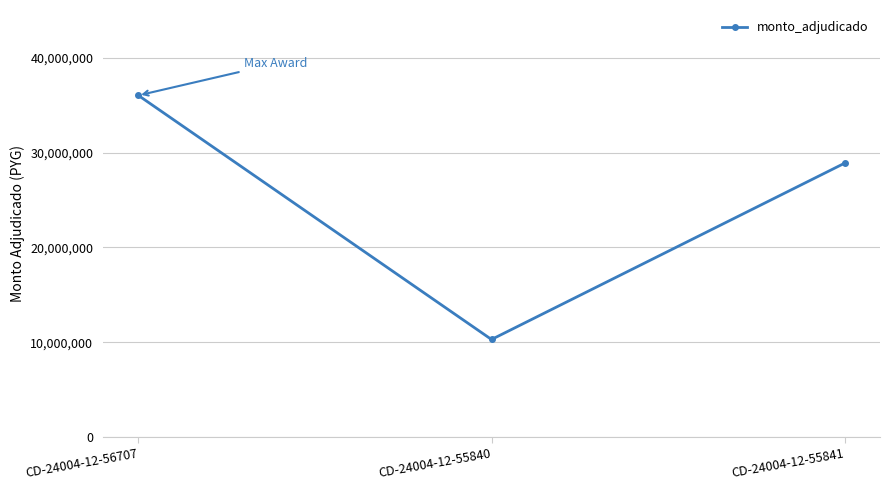

Between CD-24004-12-56707 and CD-24004-12-55840, which is larger?

CD-24004-12-56707